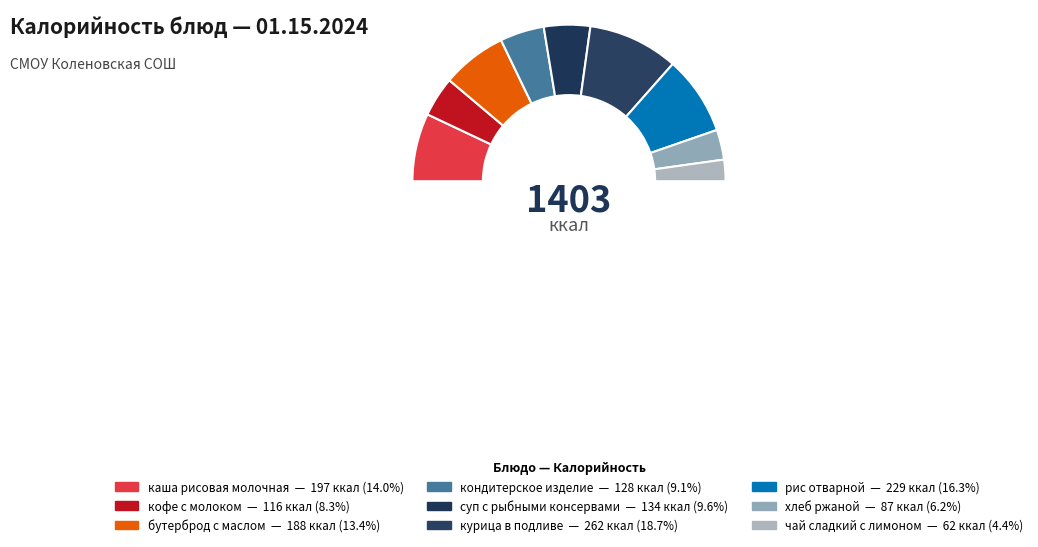

To the nearest percent, what is the combined percentage of суп с рыбными консервами and курица в подливе?

28%